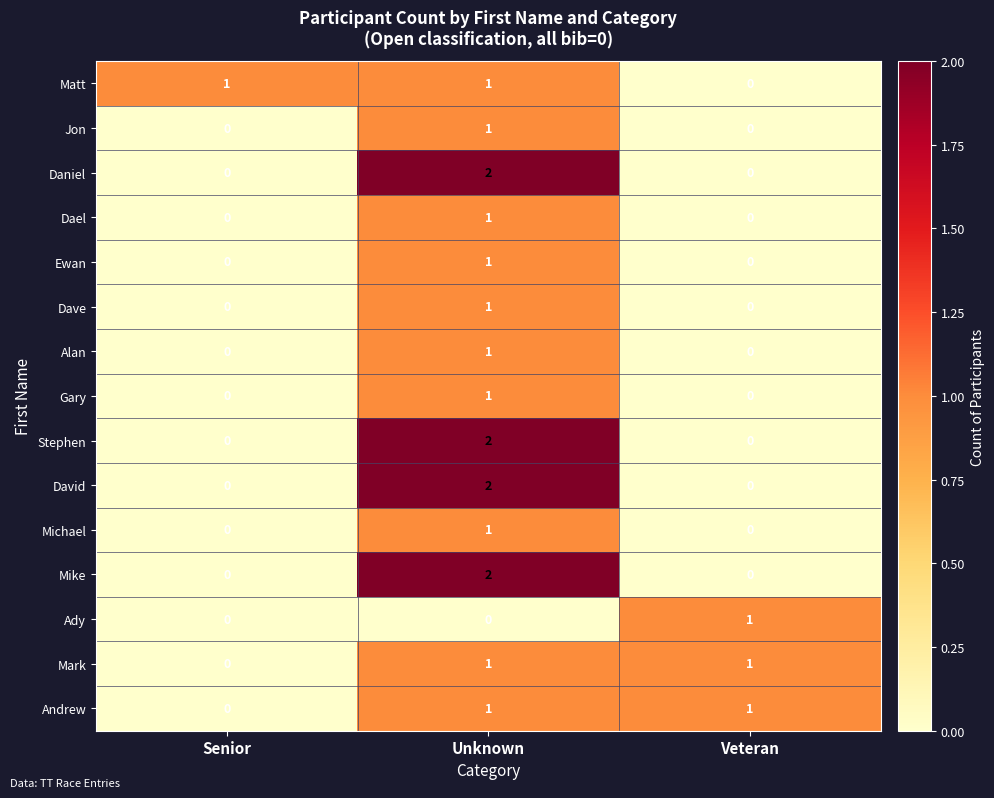

At which category does the chart reach its peak across all series?

Unknown